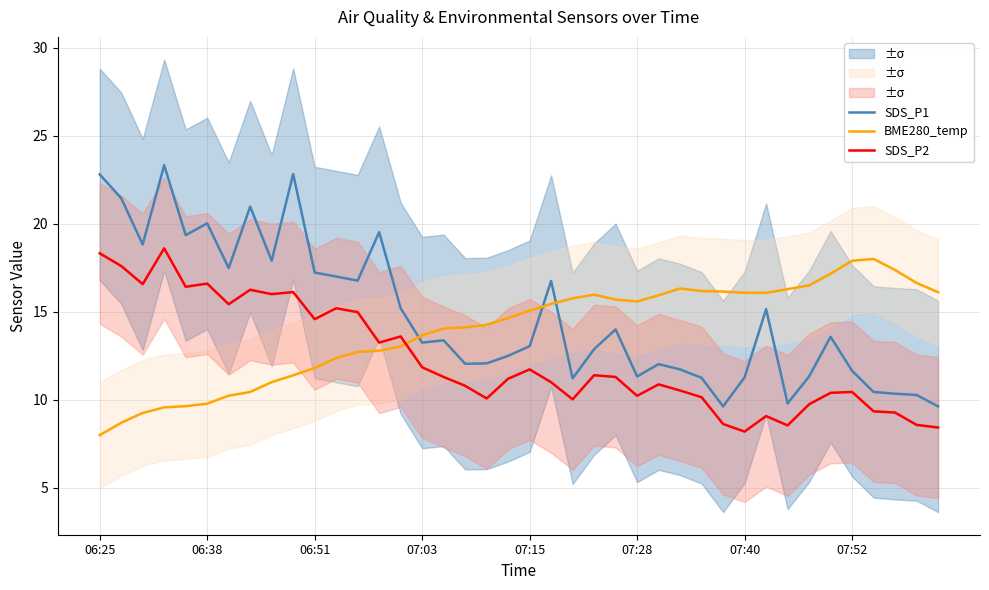

What is the spread (max minus min) of values at 9?

11.4